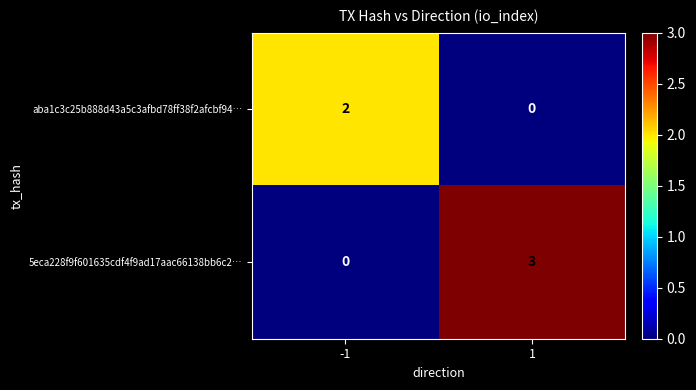

What is the difference between the maximum and minimum values in the 5eca228f9f601635cdf4f9ad17aac66138bb6c2… series?

3